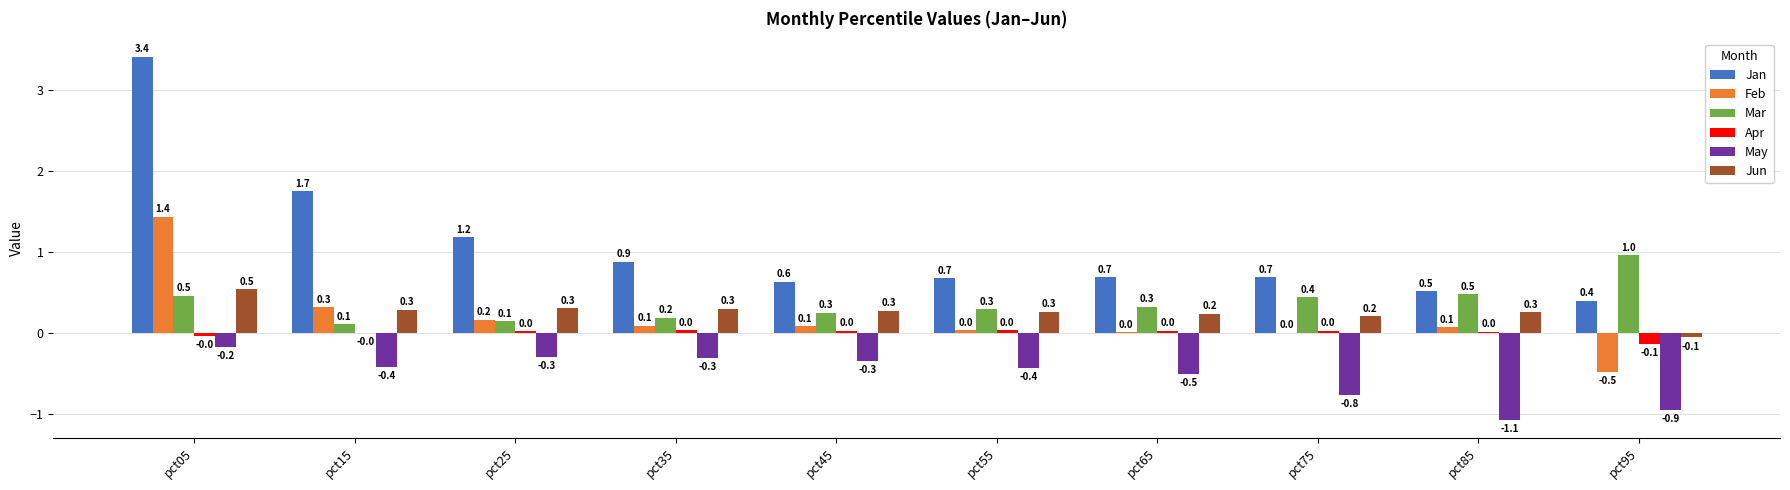

True or false: Jan has a value of 0.5 at pct85.

True